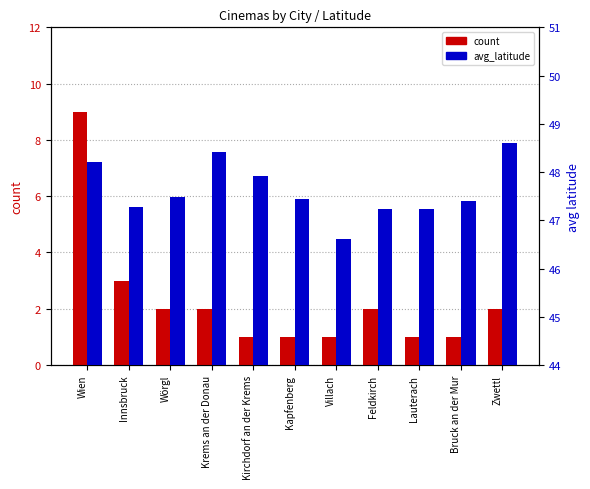

What is the average value of the avg_latitude series?

47.6